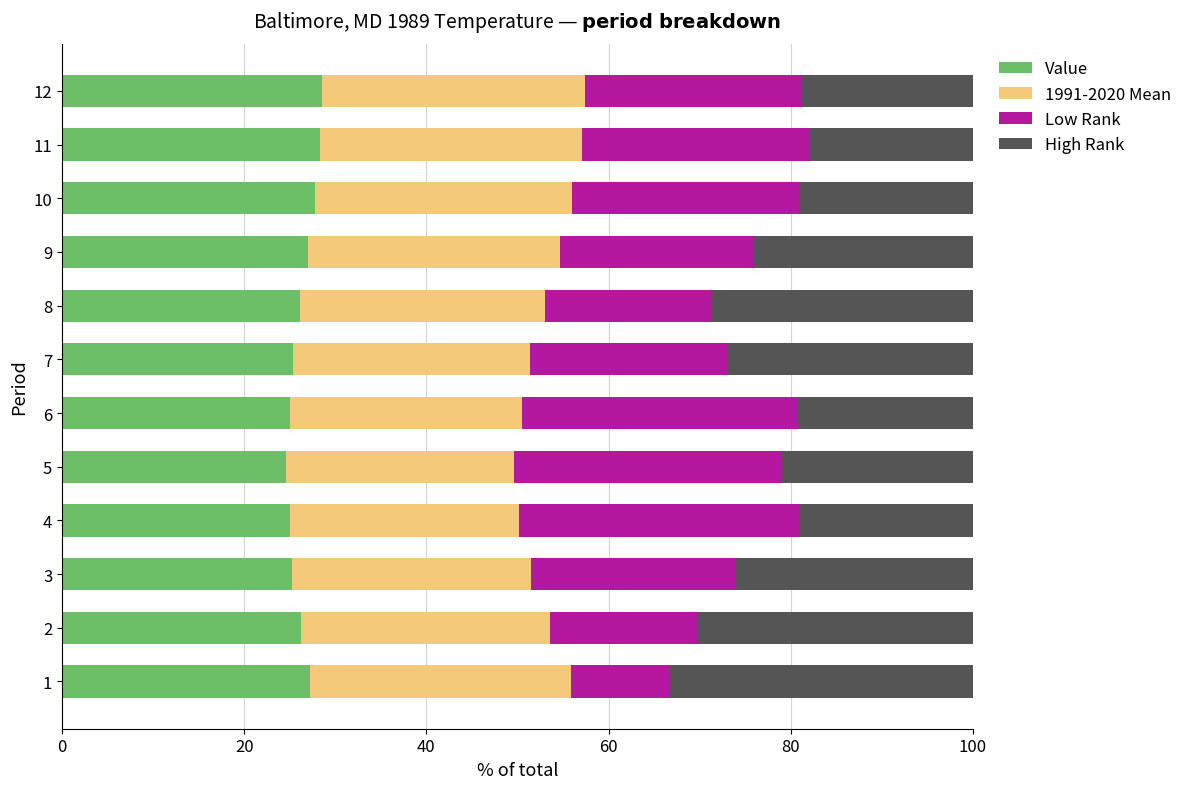

What is the total value across all series at 10?

100.0